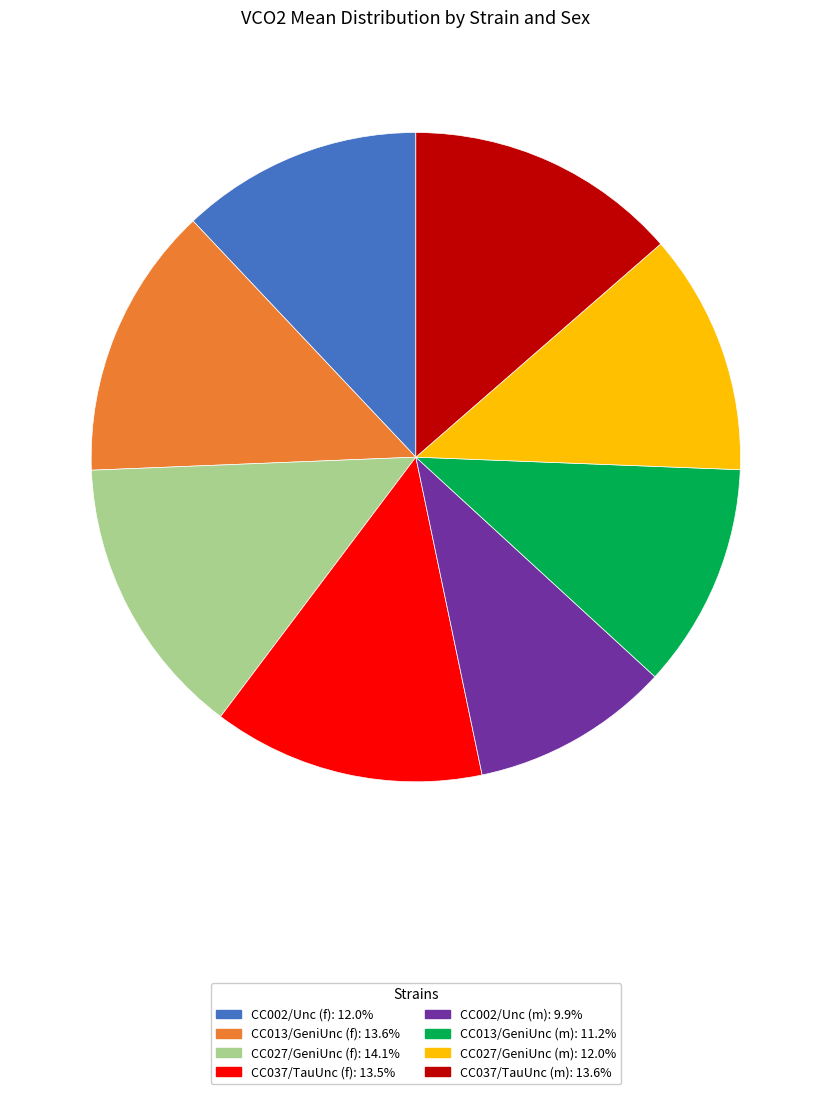

Is it true that CC027/GeniUnc (m) is 6% of the pie?

False